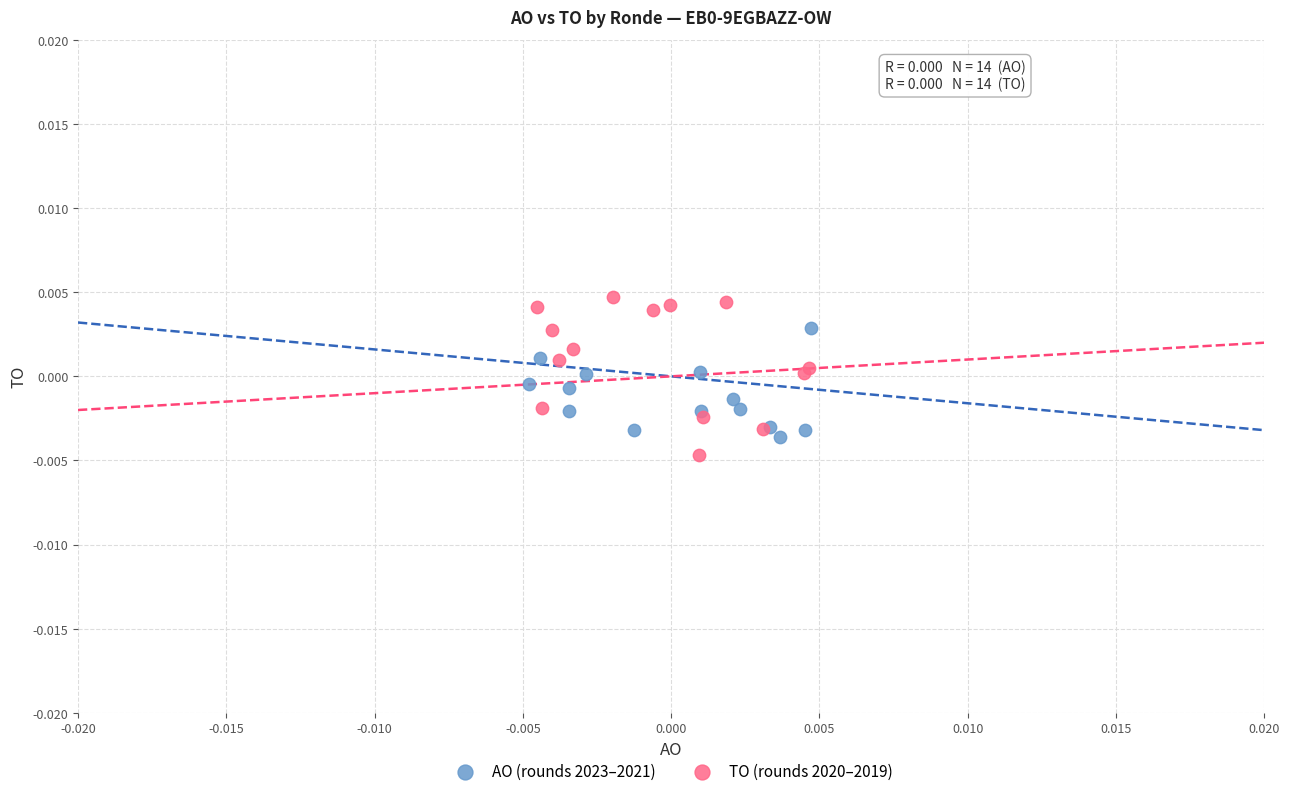

Which series has the widest spread of Y values?

TO (rounds 2020–2019)